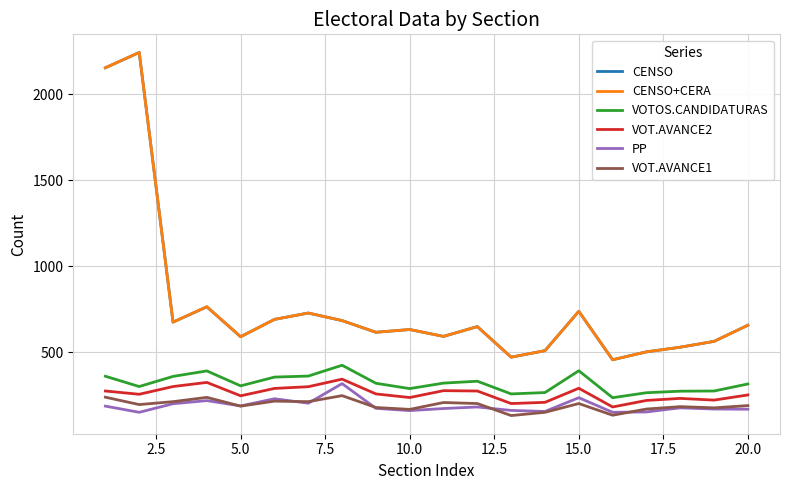

True or false: VOTOS.CANDIDATURAS and VOT.AVANCE1 cross at least once.

False